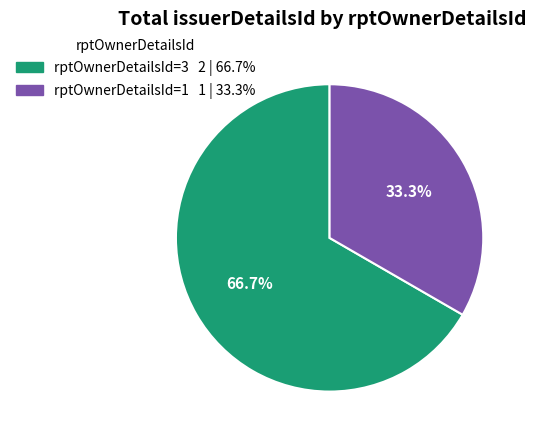

Does any single category account for the majority?

Yes